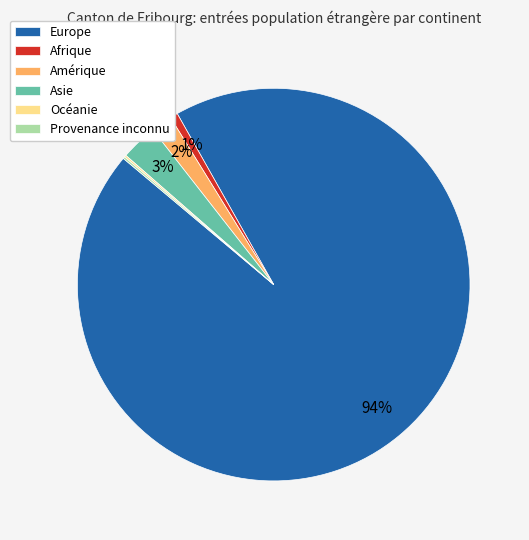

Combined, do Afrique and Amérique account for over 50%?

No